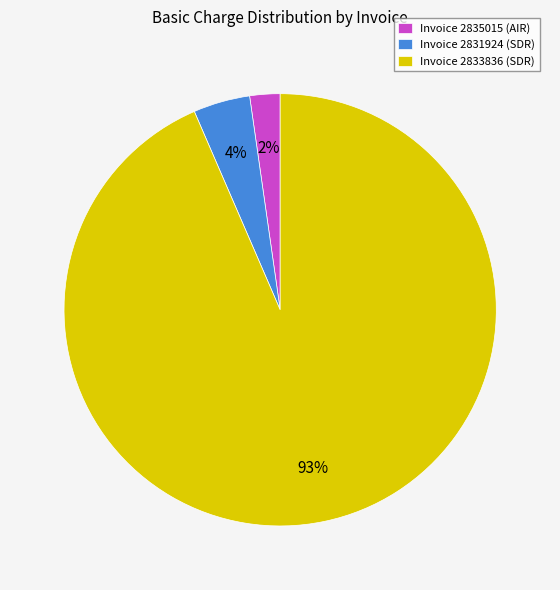

Which has a higher value, Invoice 2835015 (AIR) or Invoice 2833836 (SDR)?

Invoice 2833836 (SDR)